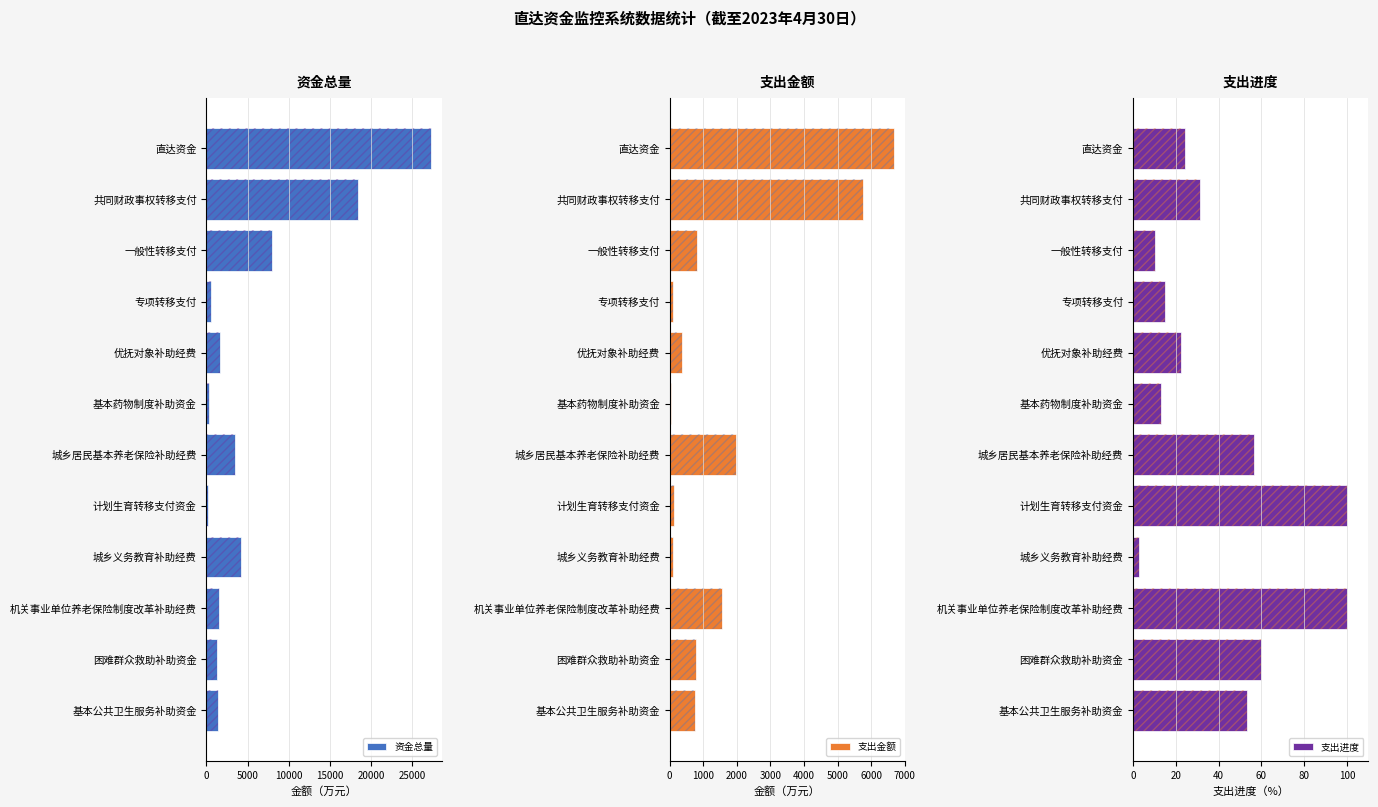

Rank the series by their average value, from lowest to highest.

支出进度, 支出金额, 资金总量